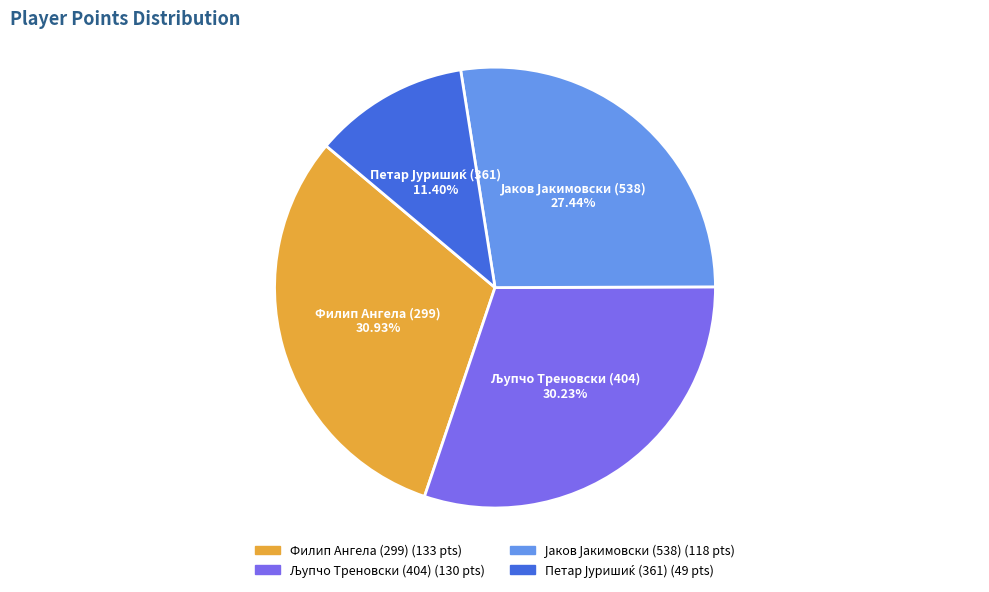

Does any single category account for the majority?

No